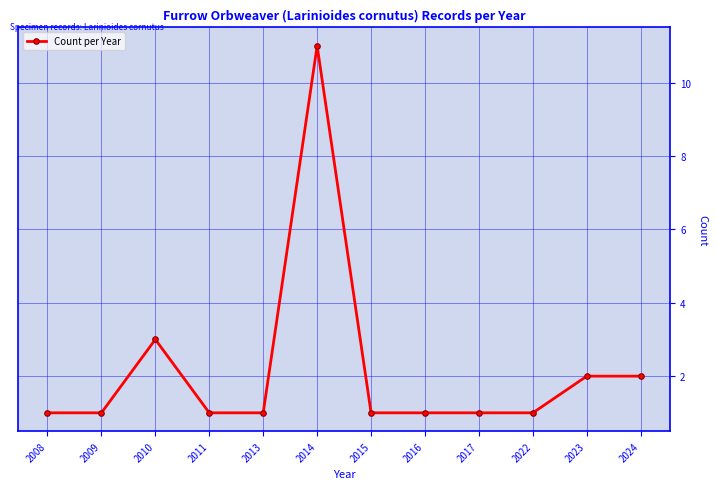

Reading left to right, transcribe all the data shown in this chart.

1	1	3	1	1	11	1	1	1	1	2	2